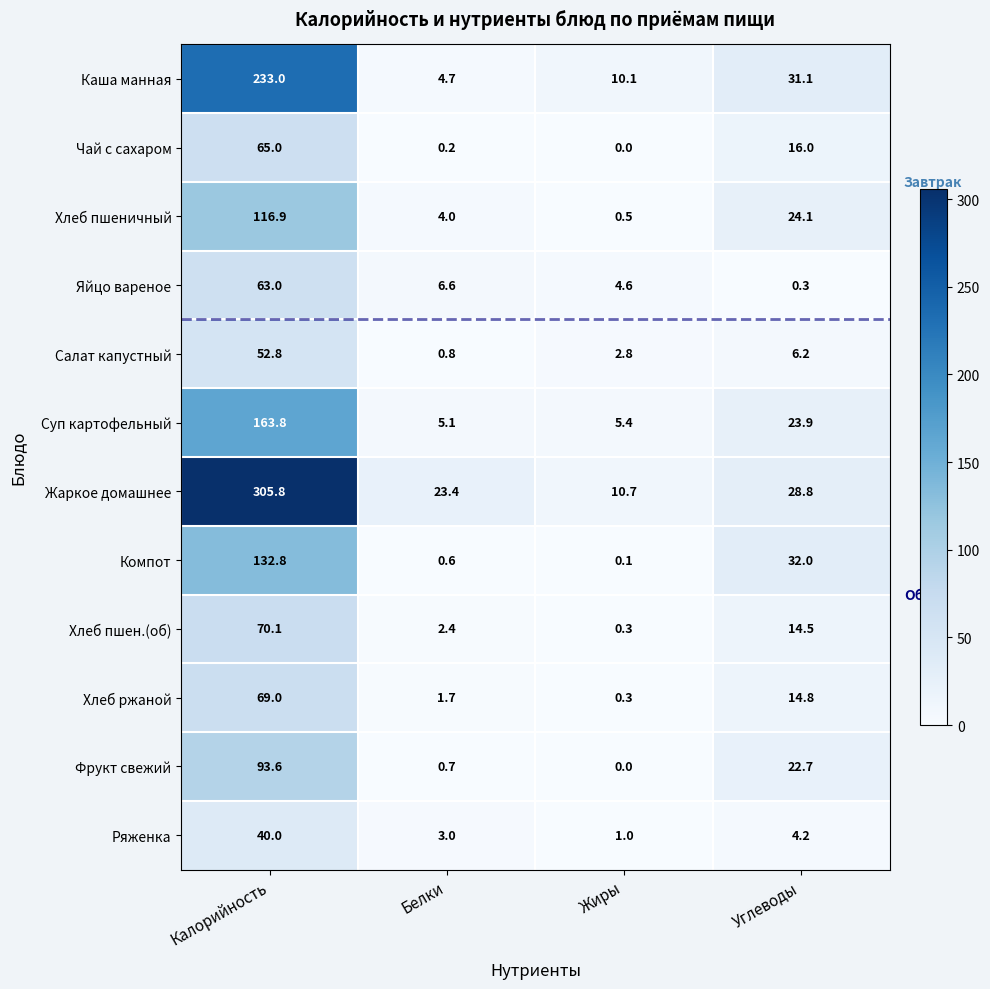

At which label is Каша манная closest to 118?

Углеводы